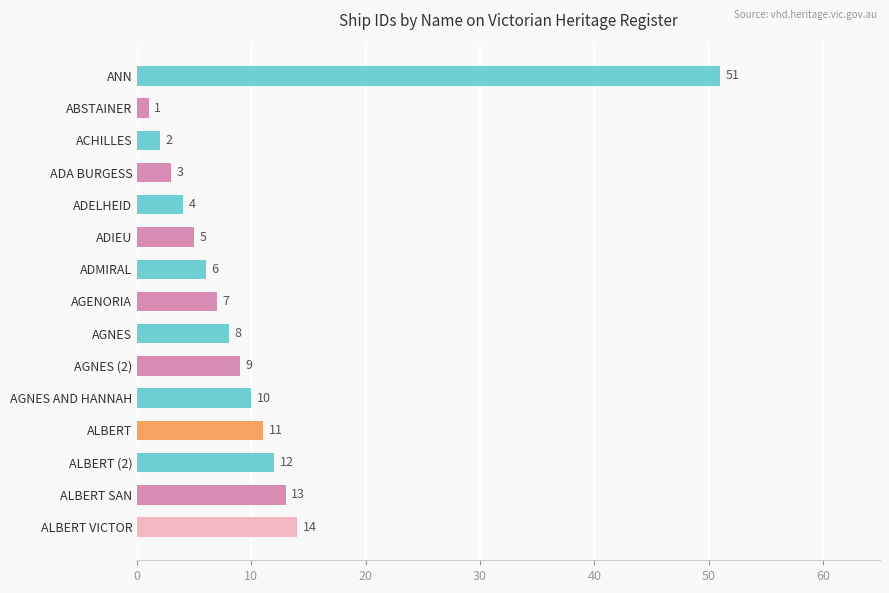

What is the minimum value shown in the chart?

1